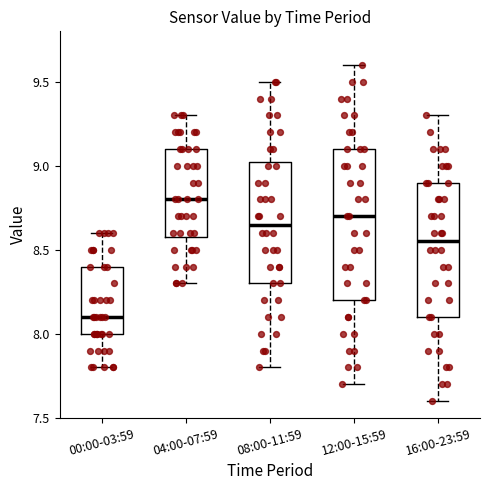

Reading left to right, read every box against the y-axis: the position of its median line, the range the box covers, and the ends of its whiskers. The values are not printed on the chart, so give them approximately, as read against the axis.

00:00-03:59: median 8.10, box 8.00 to 8.40, whiskers 7.80 to 8.60
04:00-07:59: median 8.80, box 8.60 to 9.10, whiskers 8.30 to 9.30
08:00-11:59: median 8.65, box 8.30 to 9.05, whiskers 7.80 to 9.50
12:00-15:59: median 8.70, box 8.20 to 9.10, whiskers 7.70 to 9.60
16:00-23:59: median 8.55, box 8.10 to 8.90, whiskers 7.60 to 9.30